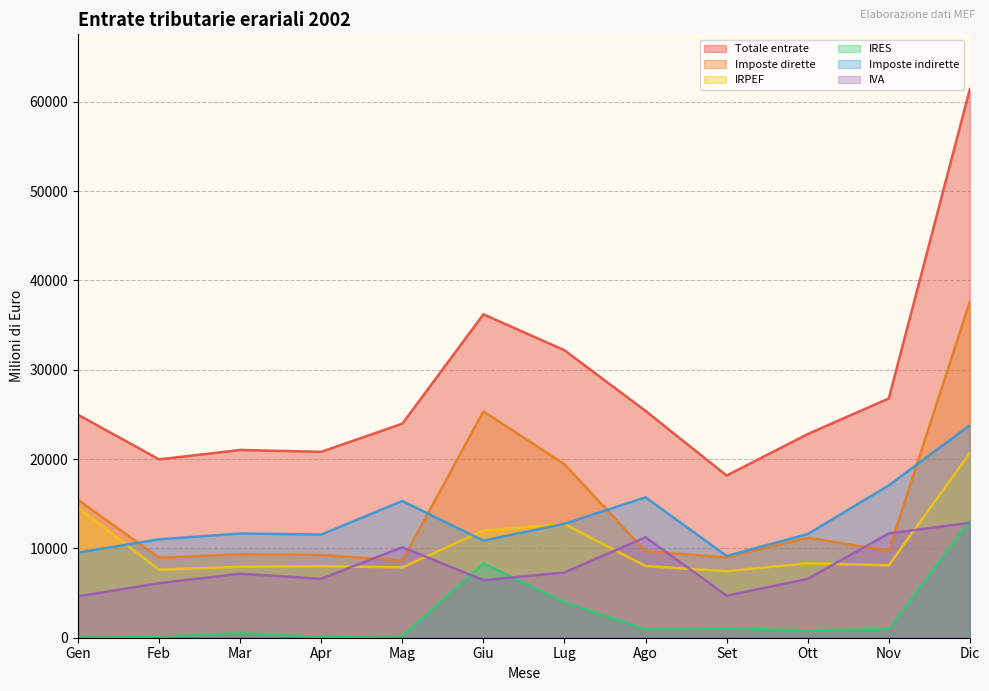

What is the minimum value shown in the chart?

81